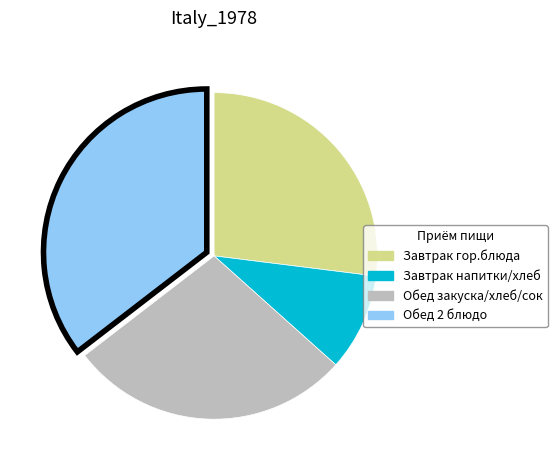

Does any single category account for the majority?

No